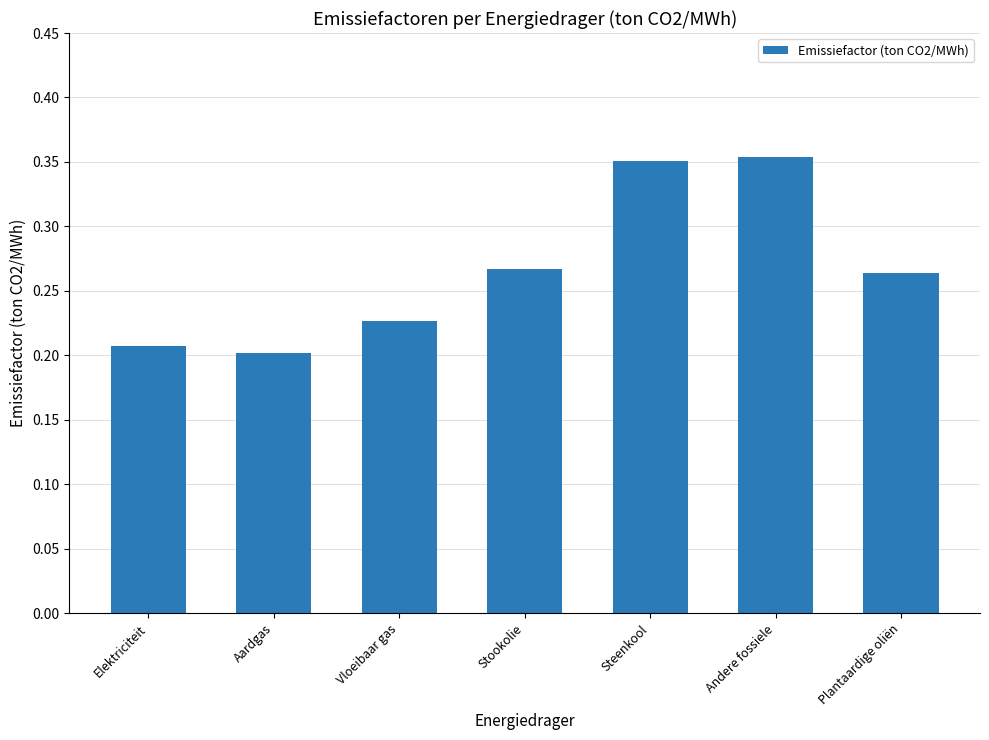

How many series are shown in this chart?

1